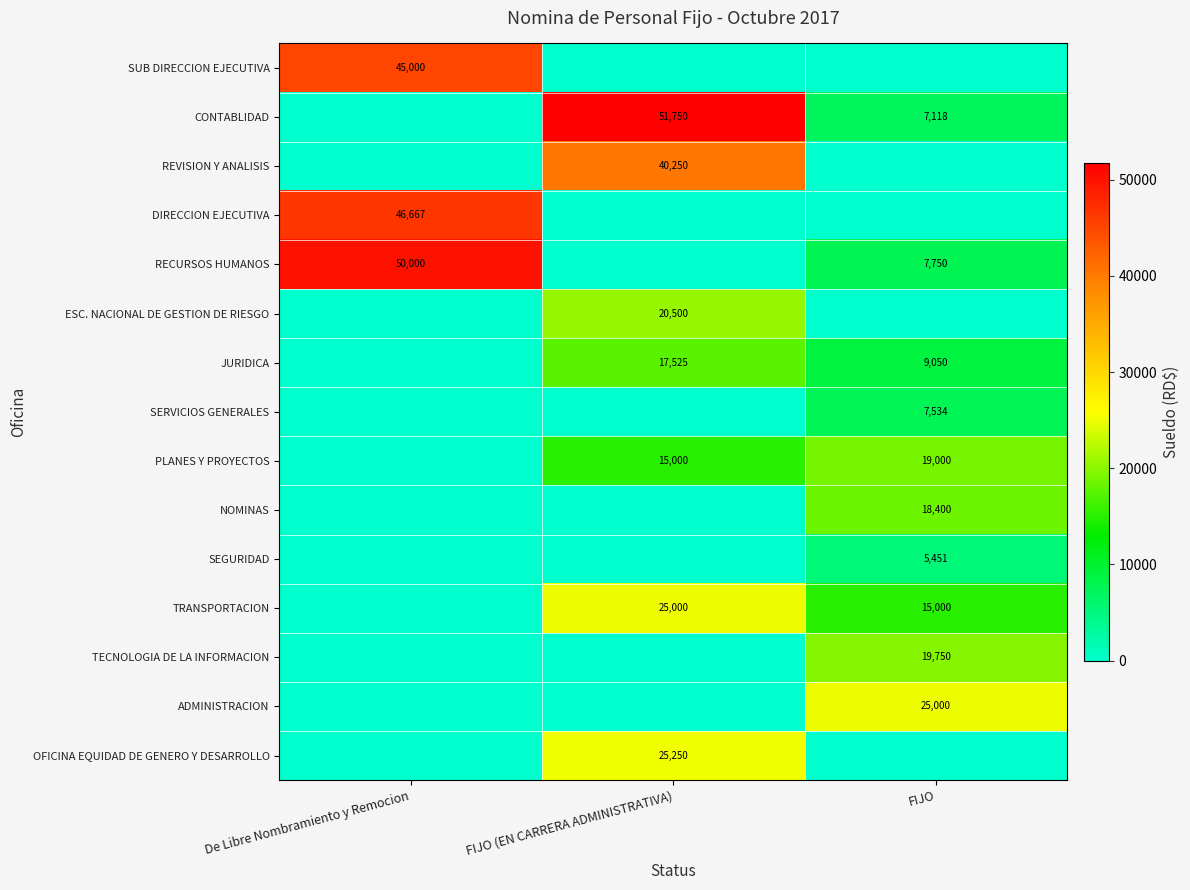

The CONTABLIDAD series shows 51750 at FIJO (EN CARRERA ADMINISTRATIVA). True or false?

True